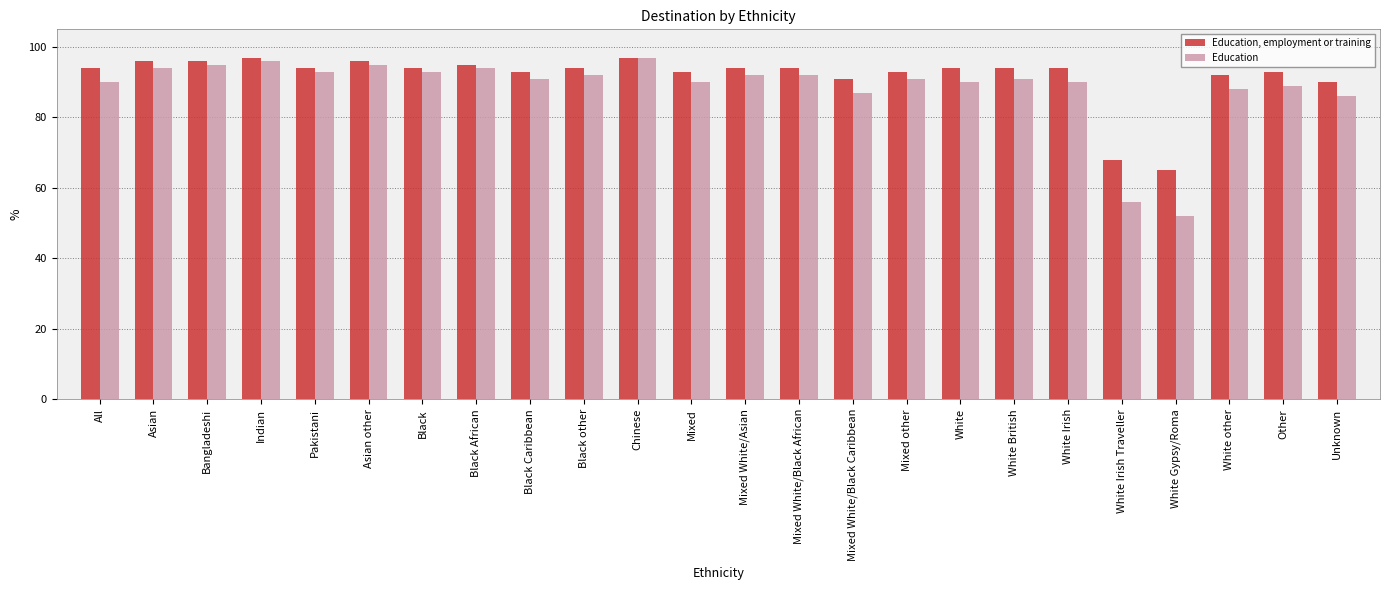

What is the sum of the Education, employment or training values at Black Caribbean and Black African?

188